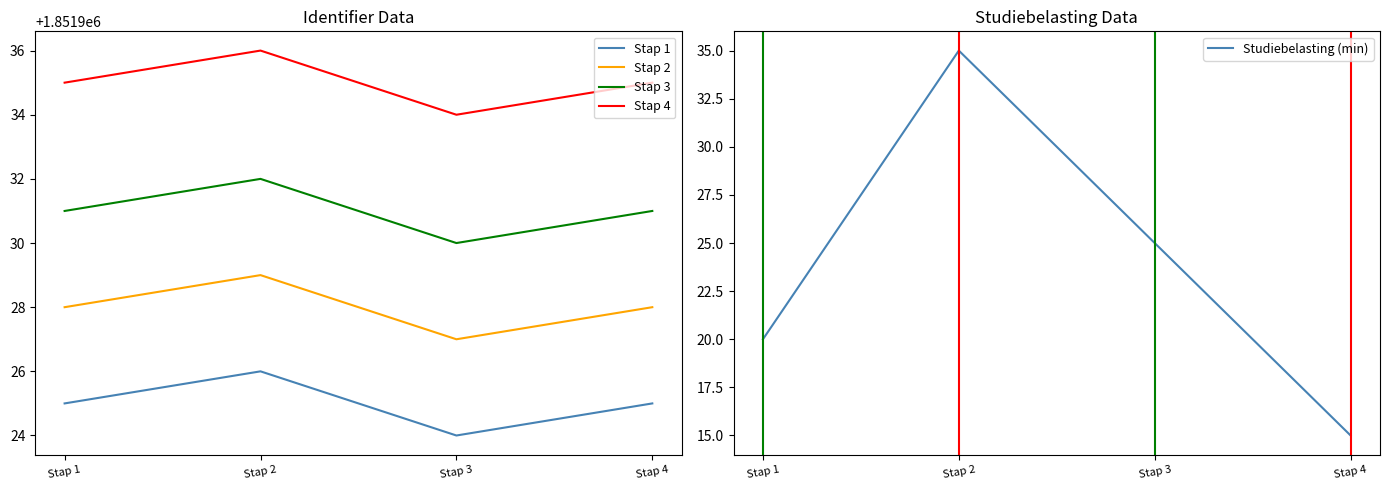

What is the value of the Stap 3 point at the 4th from the left?

1851931